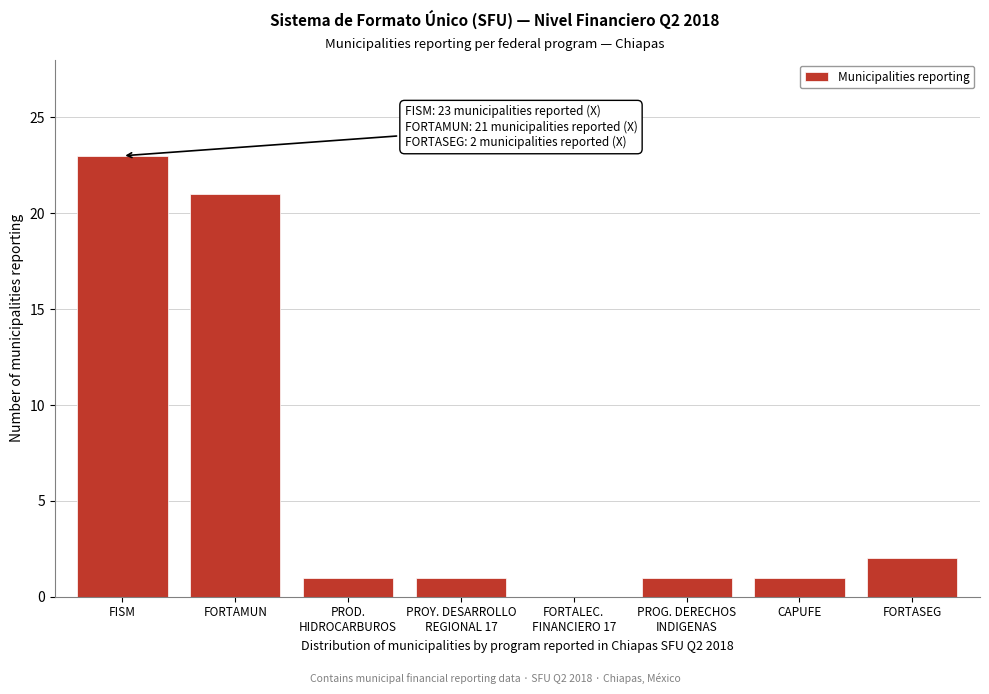

What is the sum of all values?

50